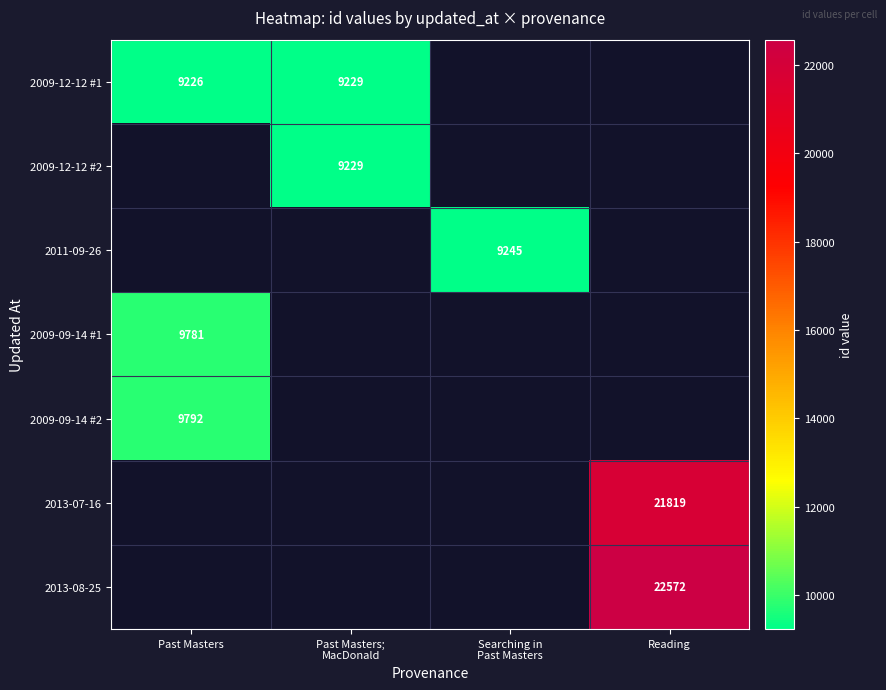

The 2013-07-16 series shows 21819 at Reading. True or false?

True